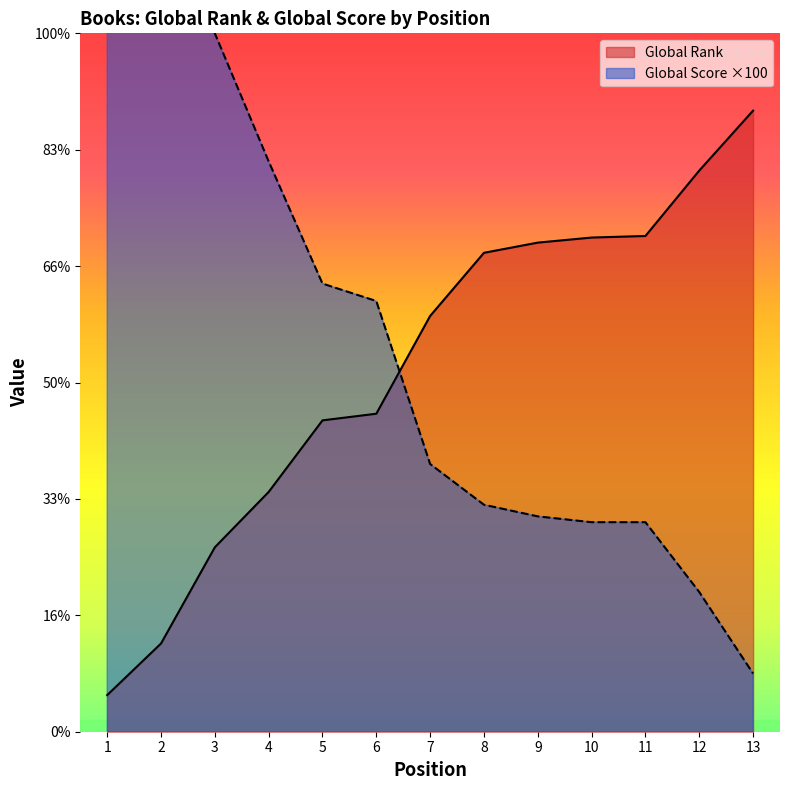

At which label does Global Rank first exceed 7144?

8